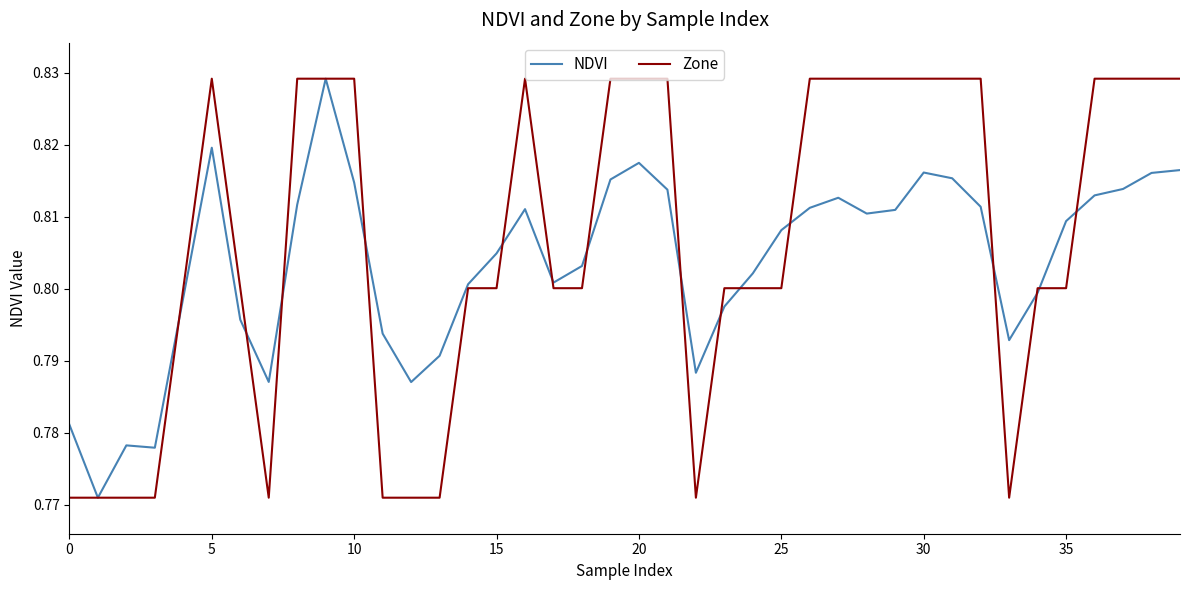

List the series in order of their overall mean, highest first.

Zone, NDVI